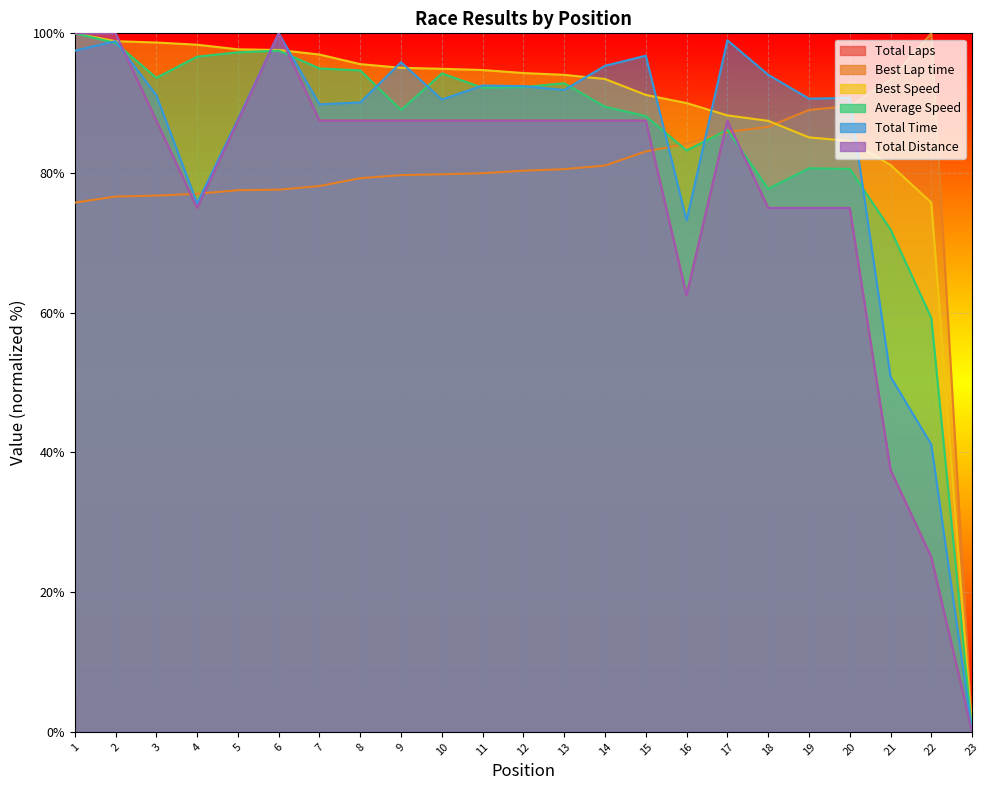

Reading left to right, transcribe all the data shown in this chart.

Total Laps: 100.0	100.0	87.5	75.0	87.5	100.0	87.5	87.5	87.5	87.5	87.5	87.5	87.5	87.5	87.5	62.5	87.5	75.0	75.0	75.0	37.5	25.0	0.0
Best Lap time: 75.8	76.6	76.8	77.0	77.5	77.6	78.1	79.3	79.7	79.8	80.0	80.3	80.6	81.1	83.1	84.2	85.9	86.6	89.0	89.6	93.4	100.0	0.0
Best Speed: 100.0	98.9	98.7	98.4	97.7	97.6	97.0	95.6	95.1	94.9	94.7	94.3	94.1	93.5	91.2	90.0	88.2	87.5	85.1	84.6	81.2	75.8	0.0
Average Speed: 100.0	98.6	93.6	96.7	97.3	97.5	95.0	94.7	89.0	94.3	92.2	92.3	92.9	89.5	88.1	83.2	86.2	77.7	80.7	80.6	71.9	59.3	0.0
Total Time: 97.5	98.9	91.1	75.7	87.7	100.0	89.8	90.1	95.9	90.5	92.5	92.4	91.9	95.4	96.8	73.2	99.0	94.1	90.6	90.8	50.8	41.1	0.0
Total Distance: 100.0	100.0	87.5	75.0	87.5	100.0	87.5	87.5	87.5	87.5	87.5	87.5	87.5	87.5	87.5	62.5	87.5	75.0	75.0	75.0	37.5	25.0	0.0